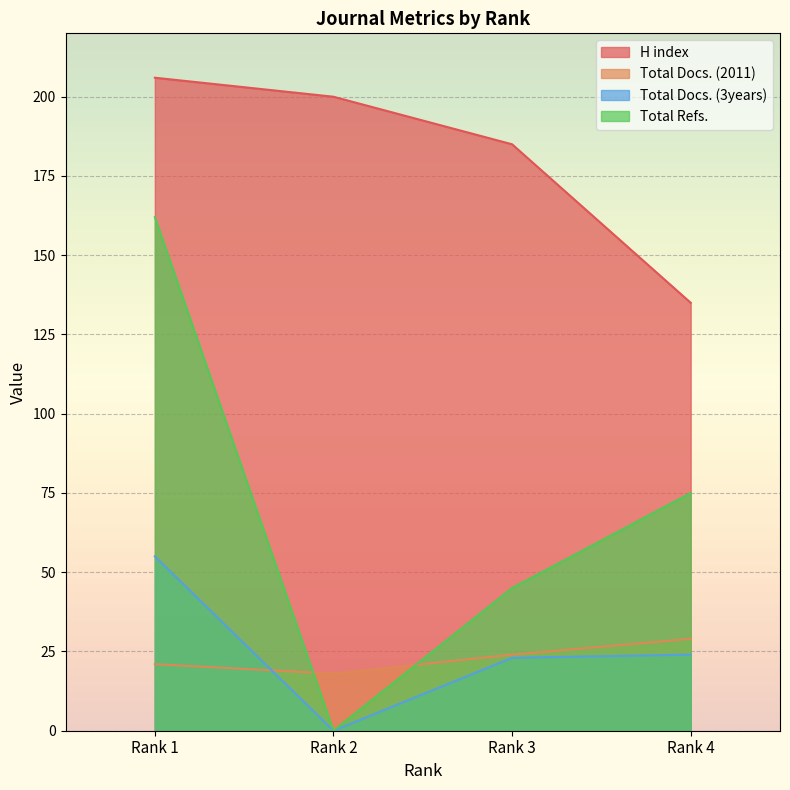

How many lines are shown in the chart?

4